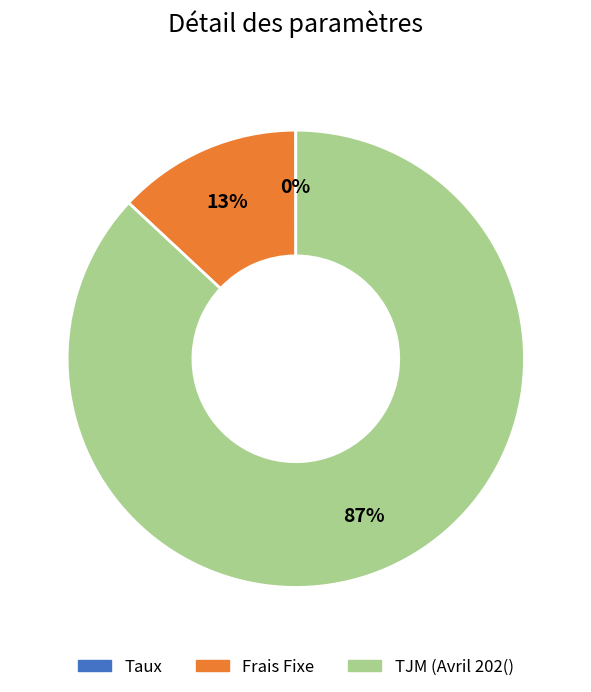

To the nearest percent, what is the average slice percentage?

33%